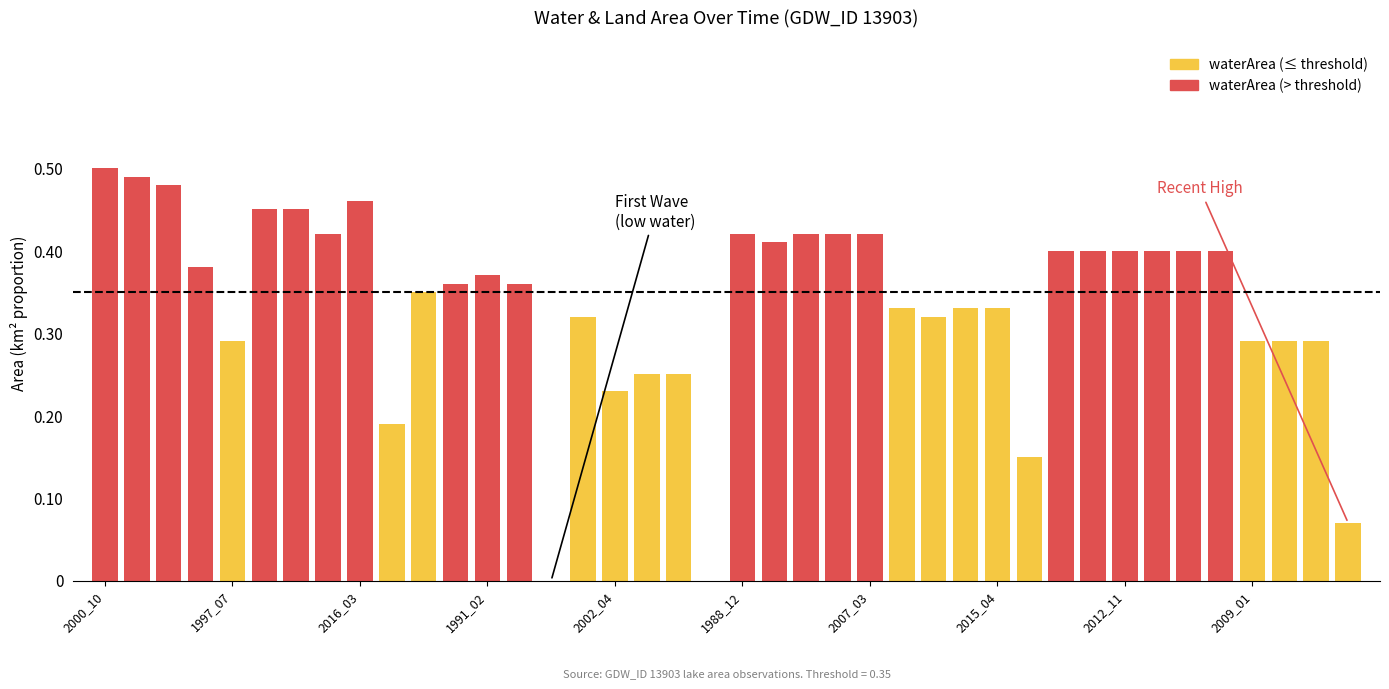

The value at 2002_04 is 0.2. True or false?

True